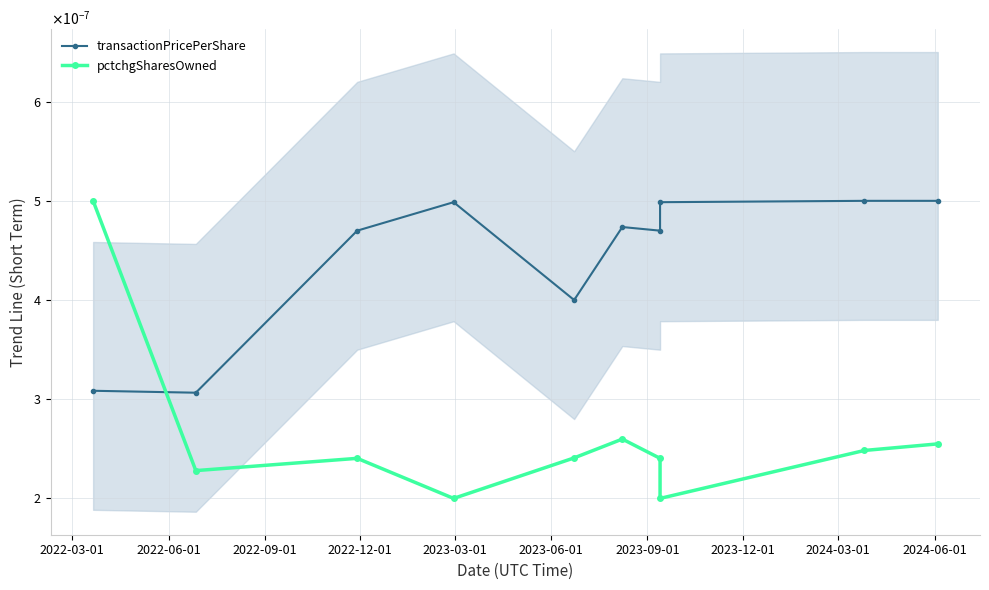

What is the label of the 7th point from the right?

2022-12-01